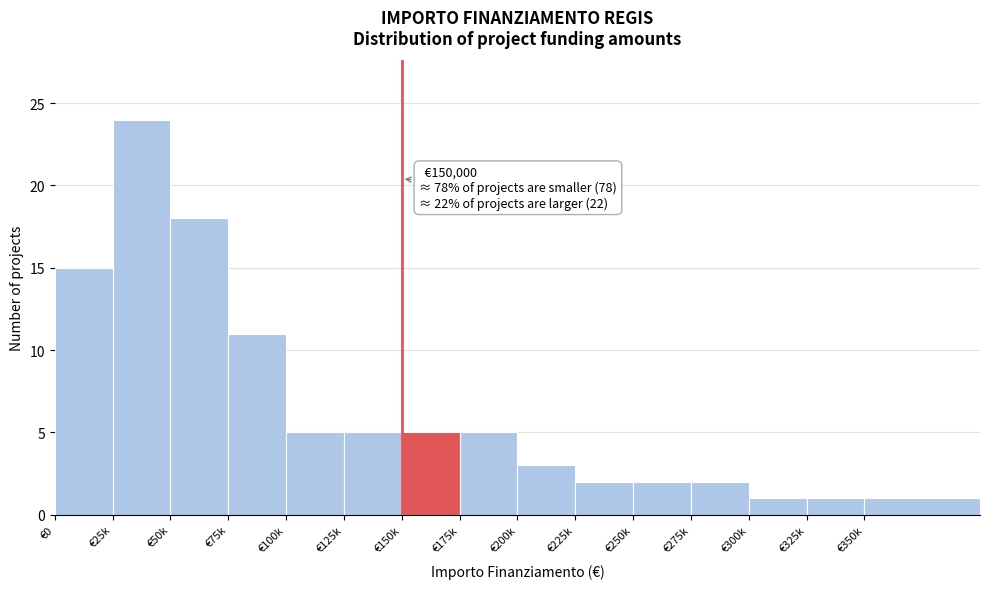

Reading right to left, what are all the values shown in this chart?

1	1	1	2	2	2	3	5	5	5	5	11	18	24	15